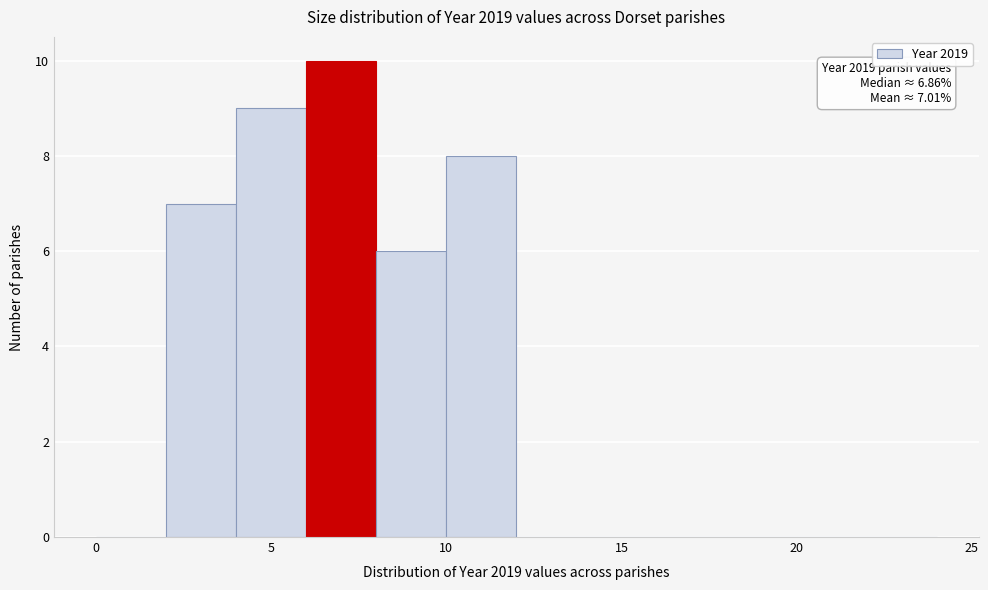

Over which range of the x-axis is the bar tallest?

6 to 8